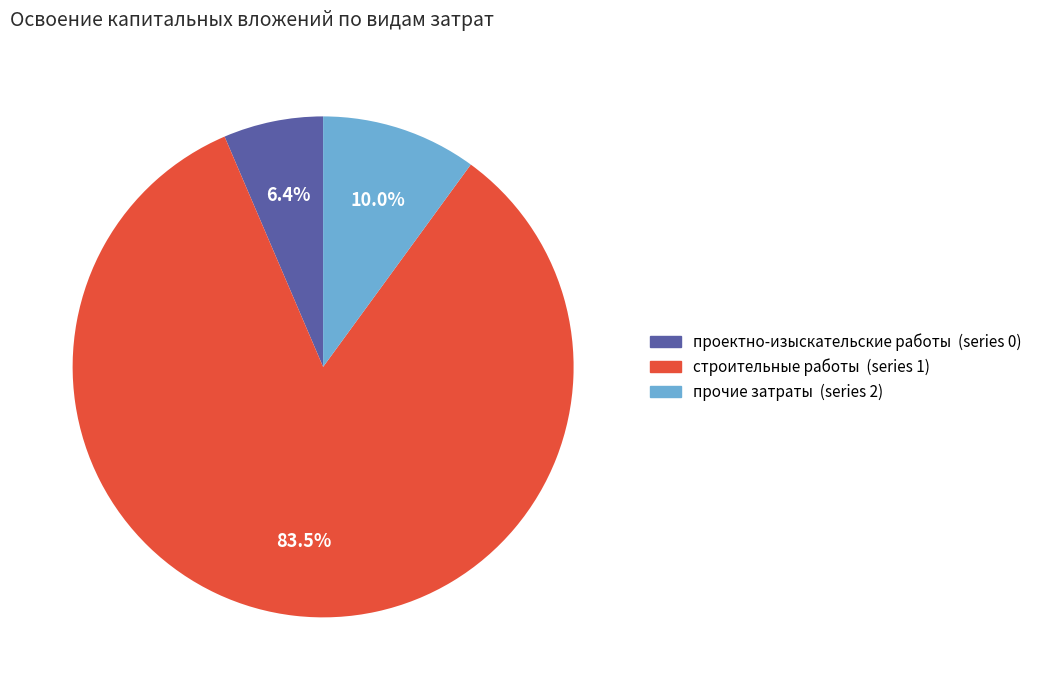

Does any single category account for the majority?

Yes